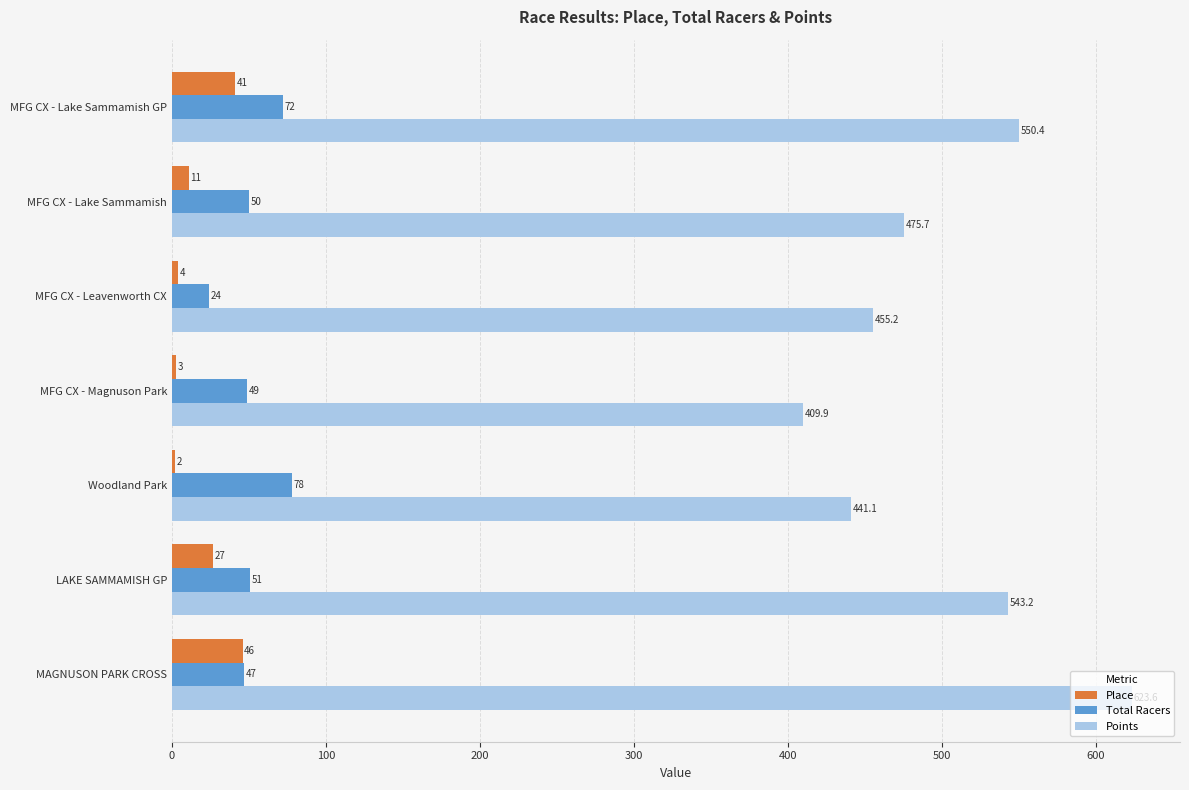

What is the difference between the maximum and minimum values in the Place series?

44.0